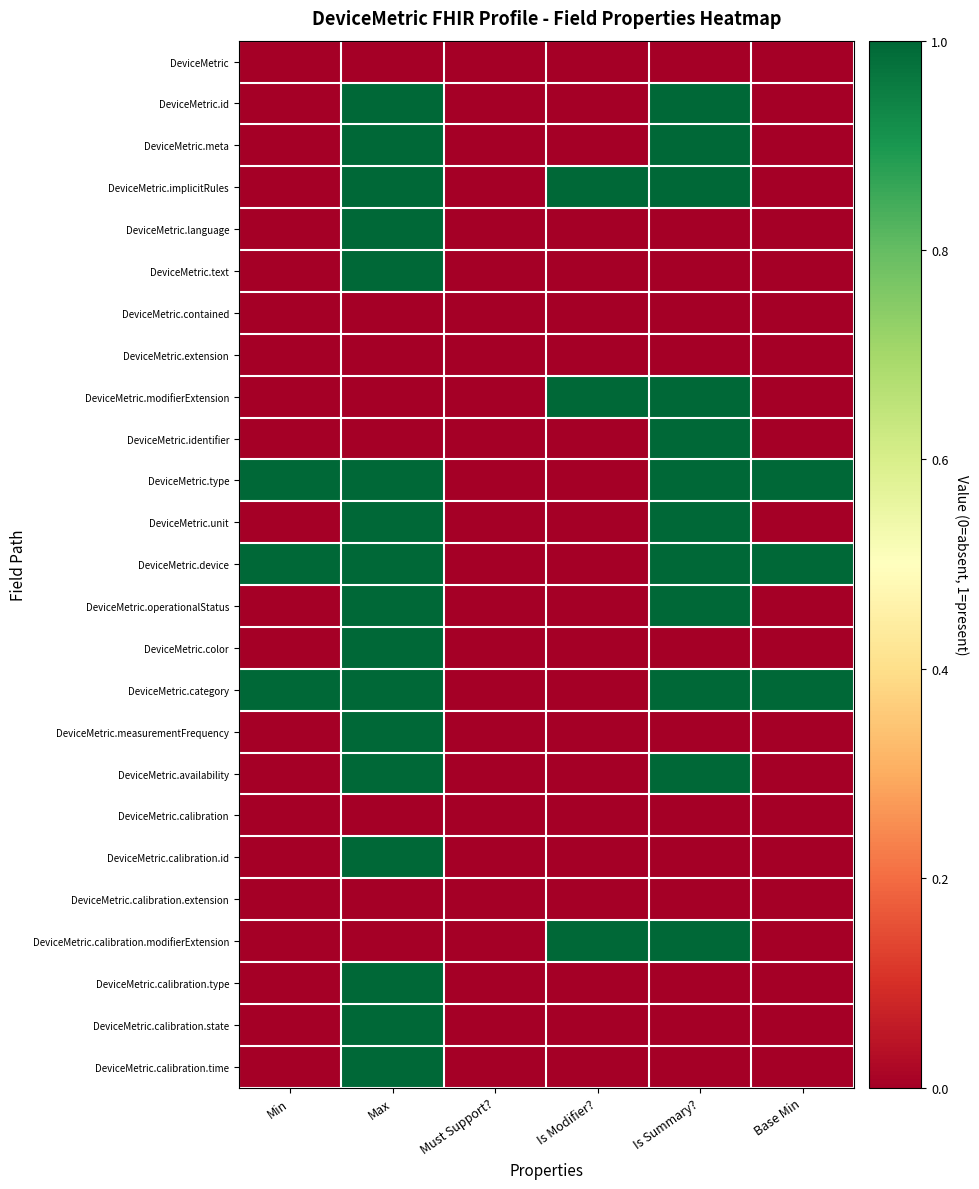

Between Max and Is Modifier?, which series saw the biggest shift?

DeviceMetric.id